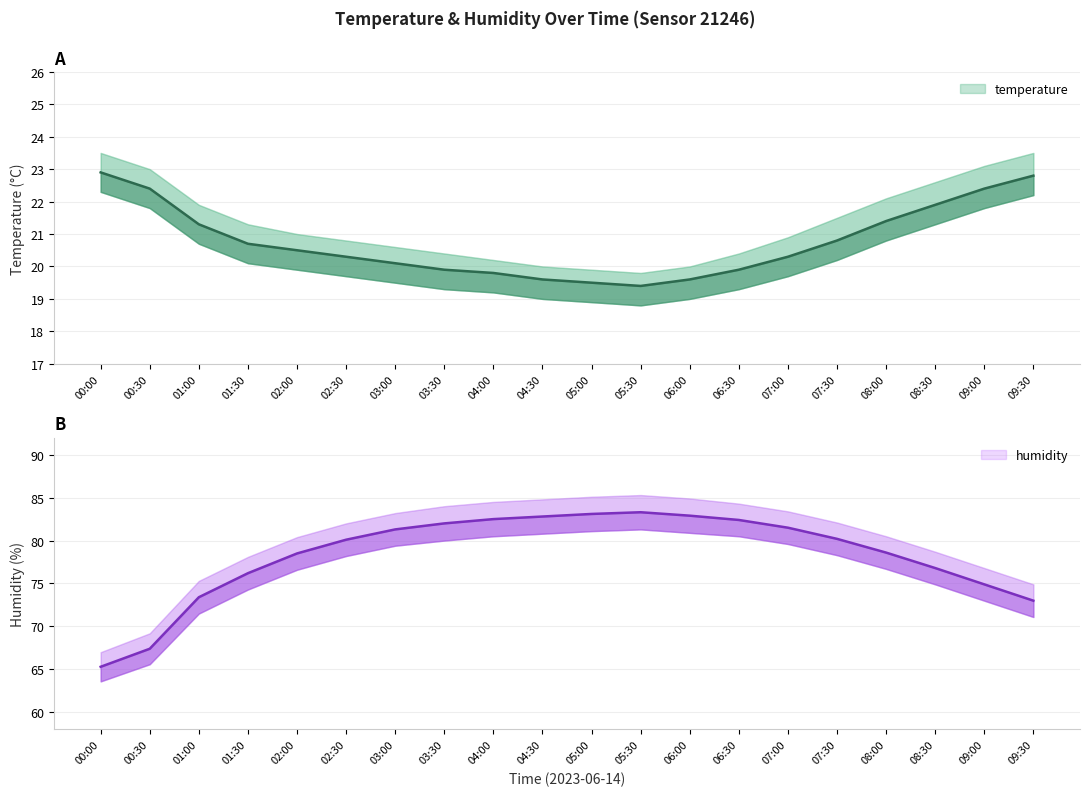

What is the label of the 10th point from the right?

05:00